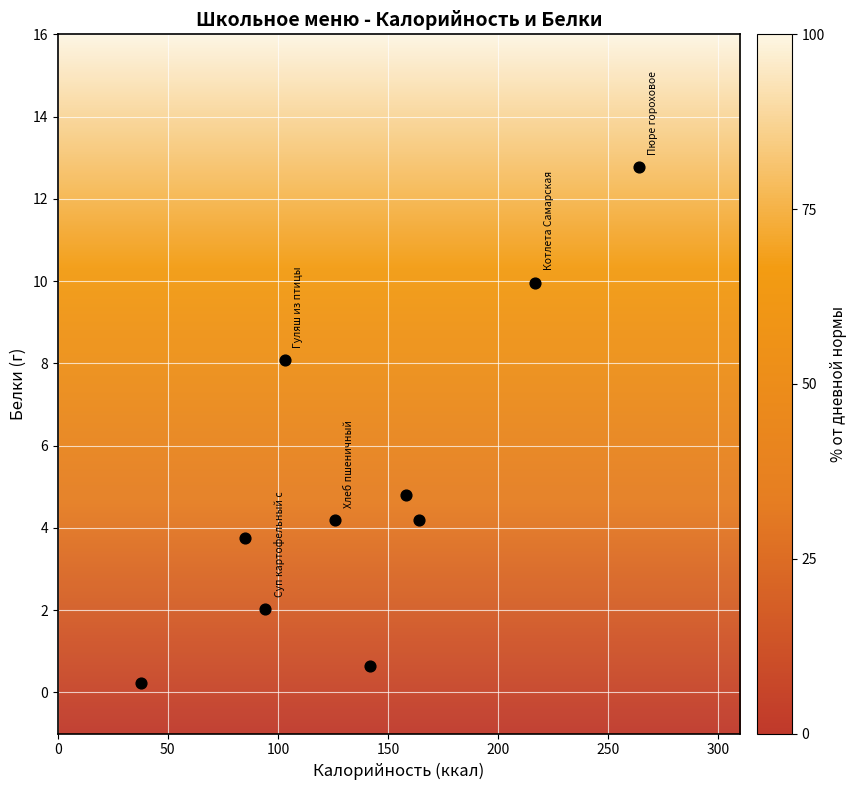

What Y value in the scatter plot is closest to 6?

4.8